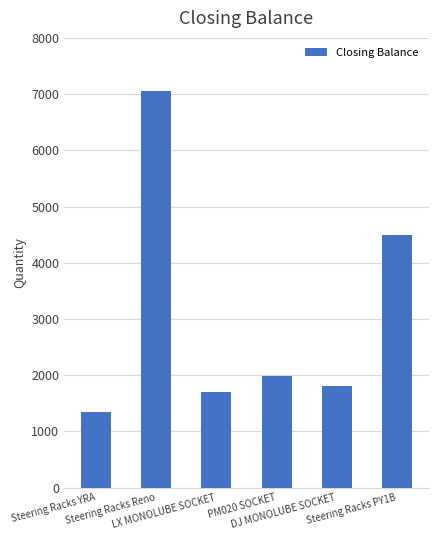

How many data points are less than 1989?

3